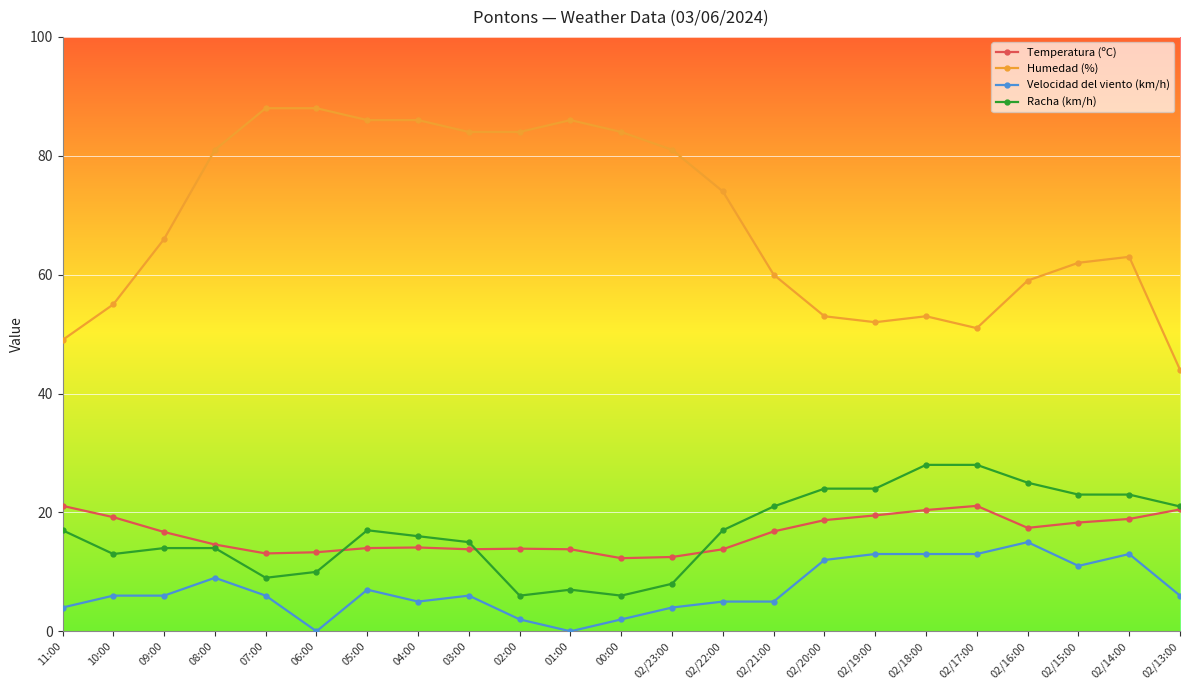

Rank the series by their maximum value, from highest to lowest.

Humedad (%), Racha (km/h), Temperatura (ºC), Velocidad del viento (km/h)